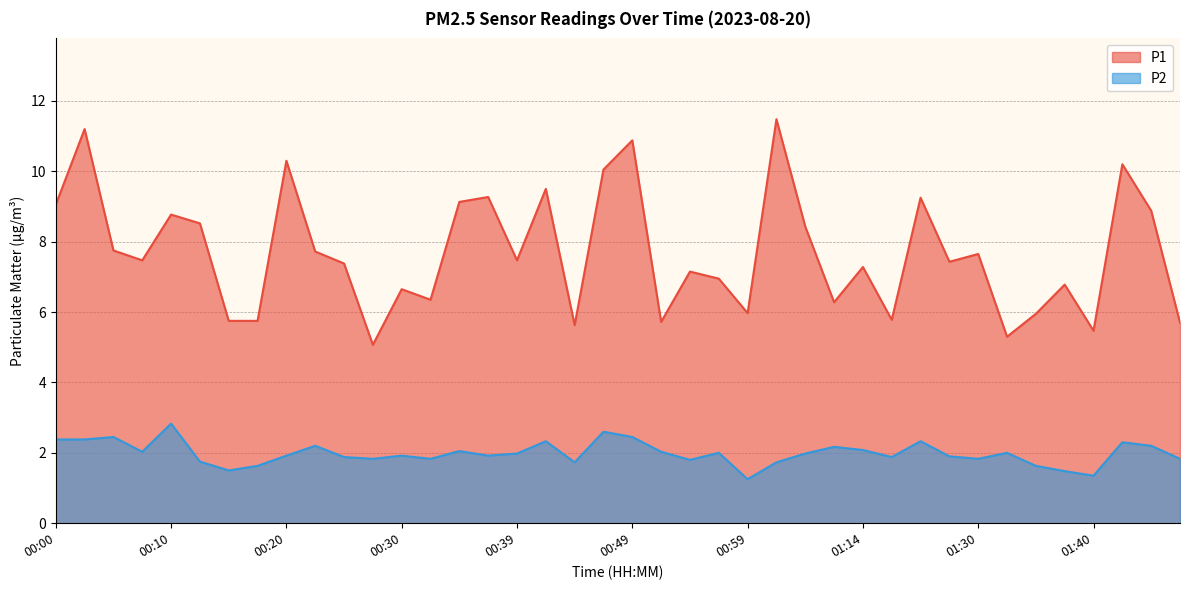

Which category has the lowest value in the P2 series?

00:59